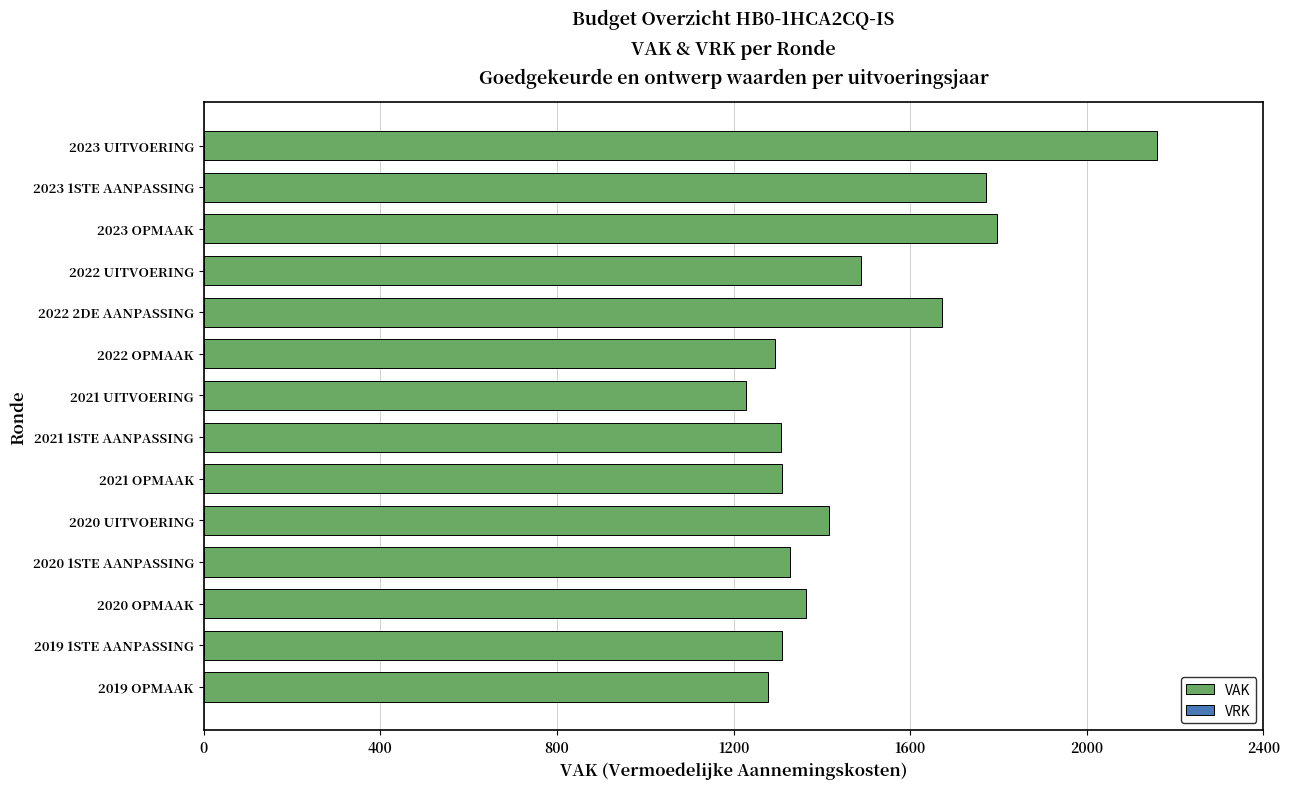

Approximately how many times larger is the value at 2023 1STE AANPASSING compared to 2021 OPMAAK?

1.4